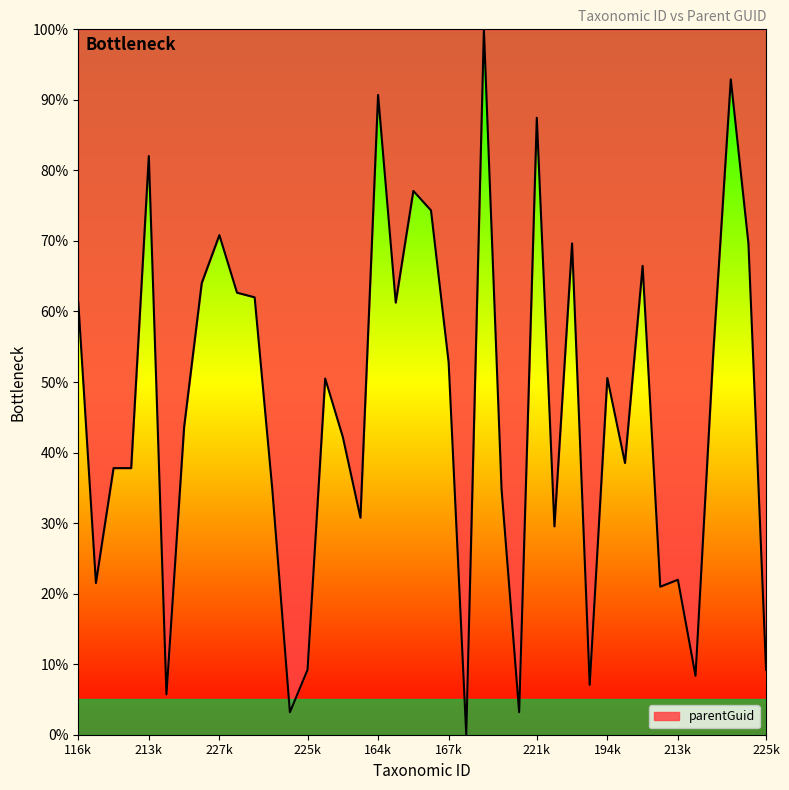

Reading left to right, extract all data points from this chart.

61.3	21.5	37.8	37.8	82.0	5.7	43.6	64.0	70.8	62.7	62.0	34.8	3.2	9.2	50.5	42.2	30.8	90.7	61.3	77.1	74.3	52.8	0.0	100.0	34.8	3.2	87.5	29.5	69.7	7.1	50.6	38.5	66.5	21.0	22.0	8.3	53.9	92.9	69.7	9.2